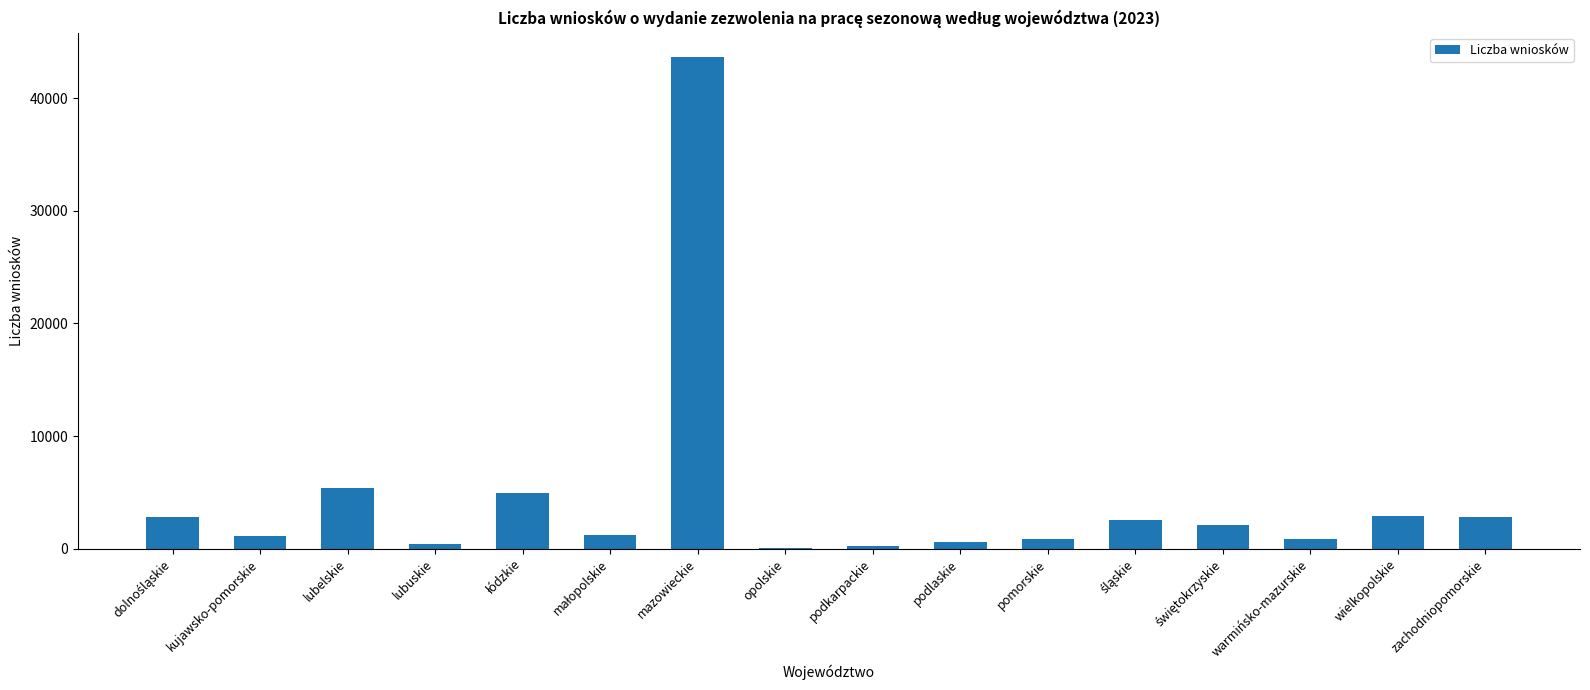

Which has a higher value, mazowieckie or kujawsko-pomorskie?

mazowieckie